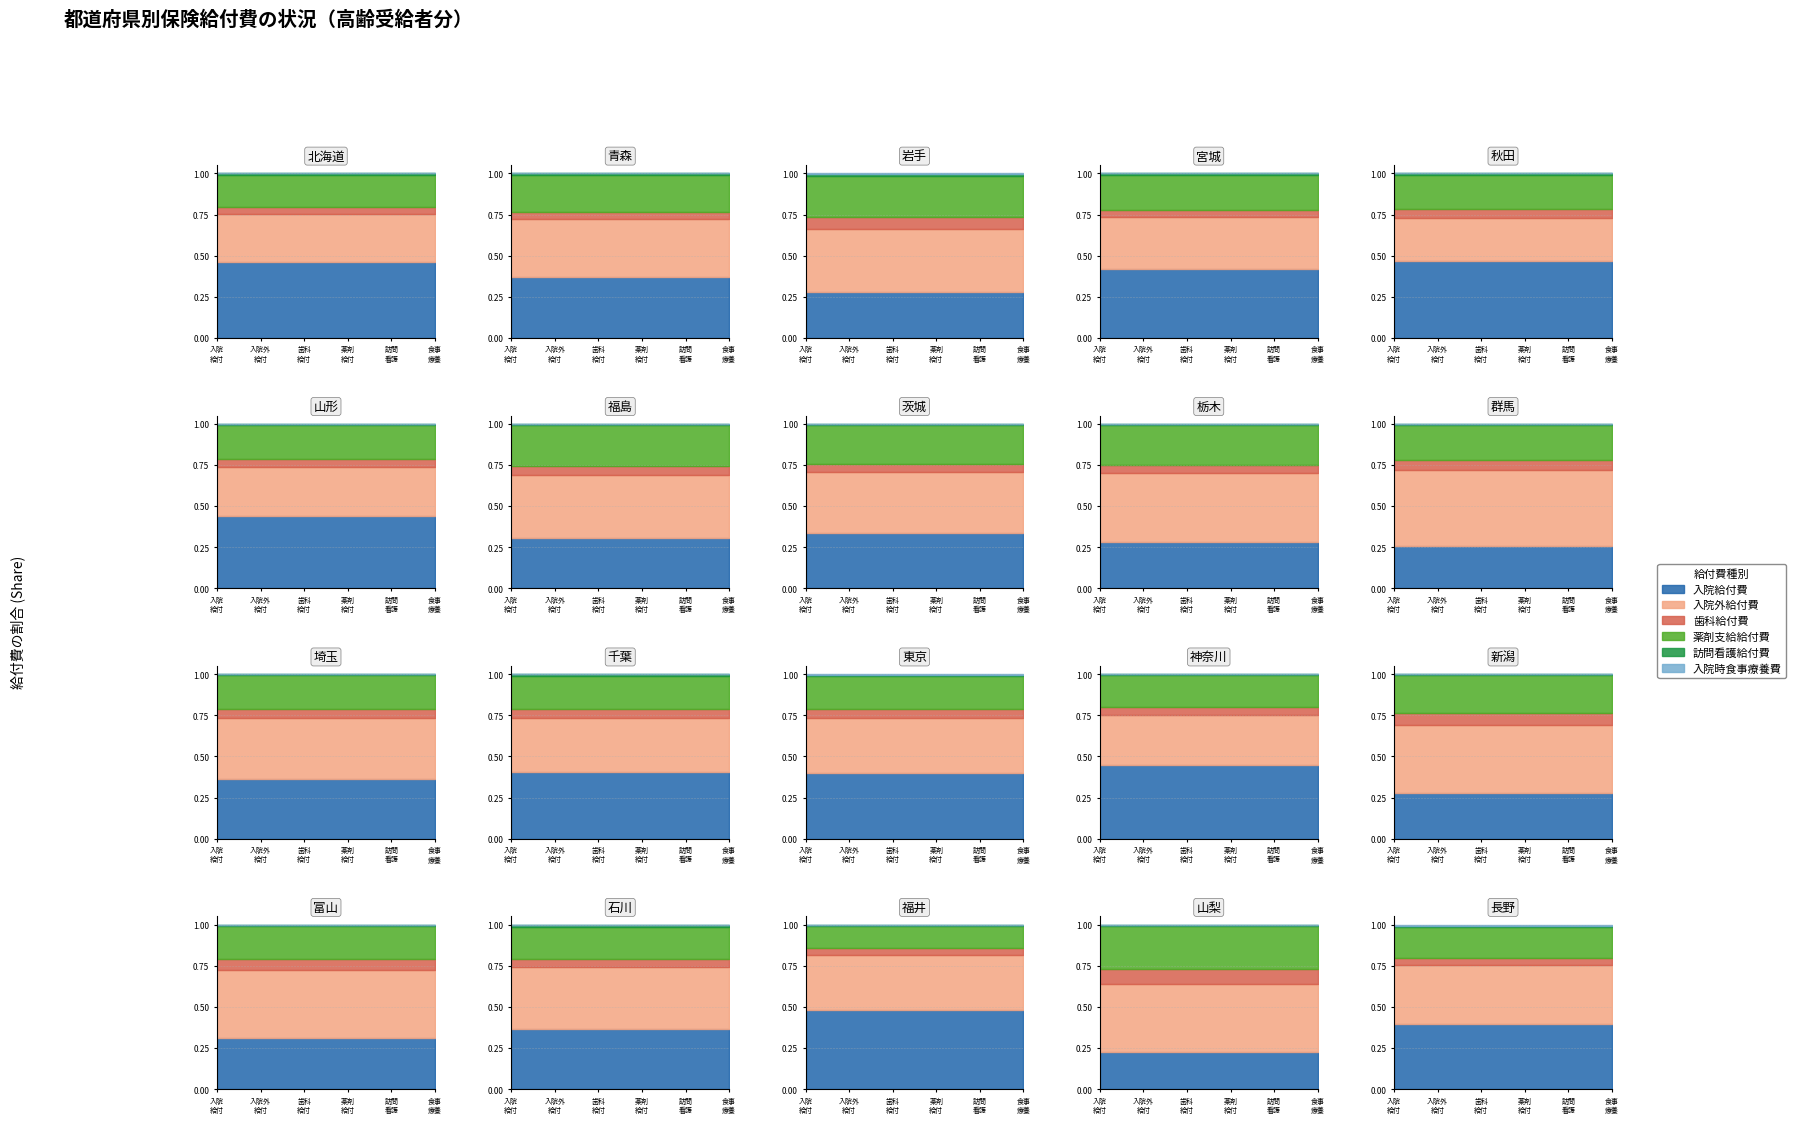

Does the chart have visible grid lines?

Yes